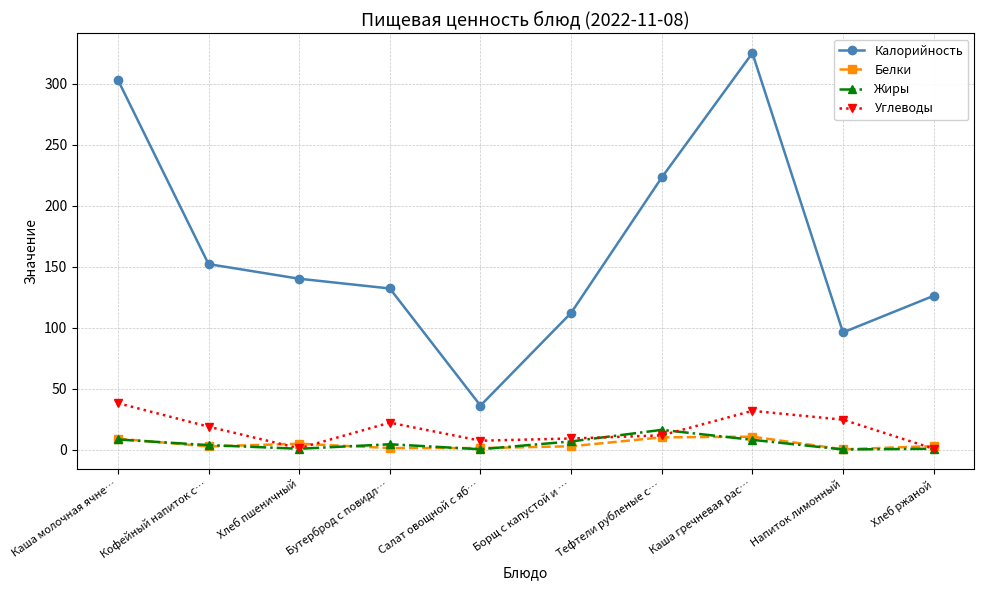

What is the average value of the Калорийность series?

164.5